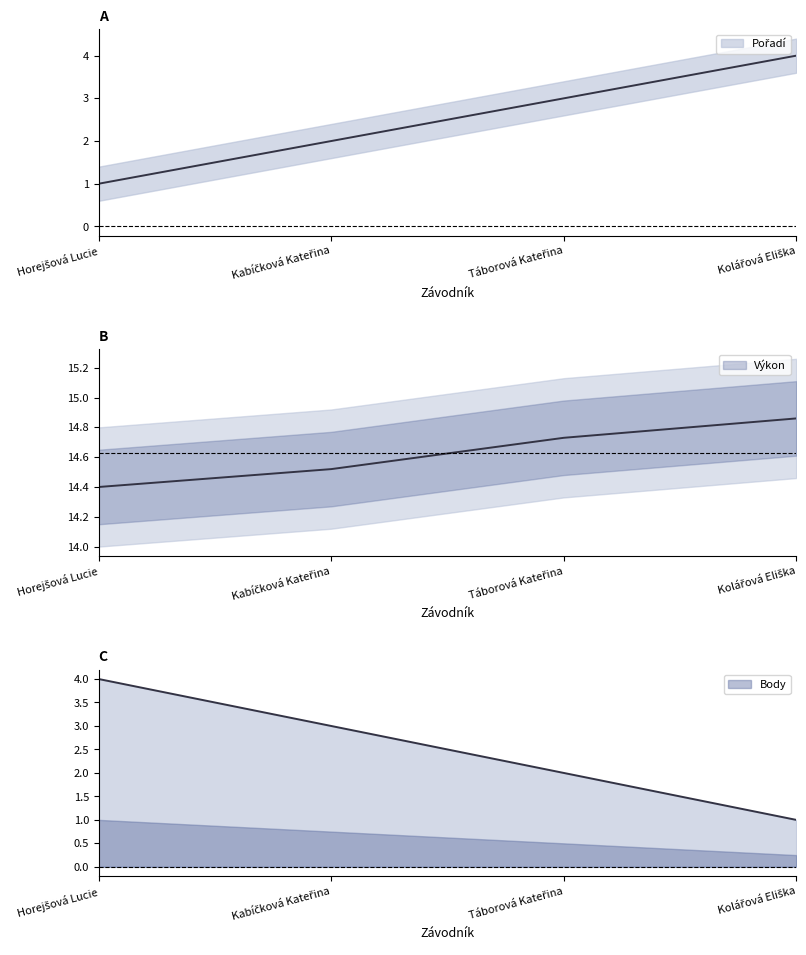

List the labels in order of Pořadí value, smallest first.

Horejšová Lucie, Kabíčková Kateřina, Táborová Kateřina, Kolářová Eliška